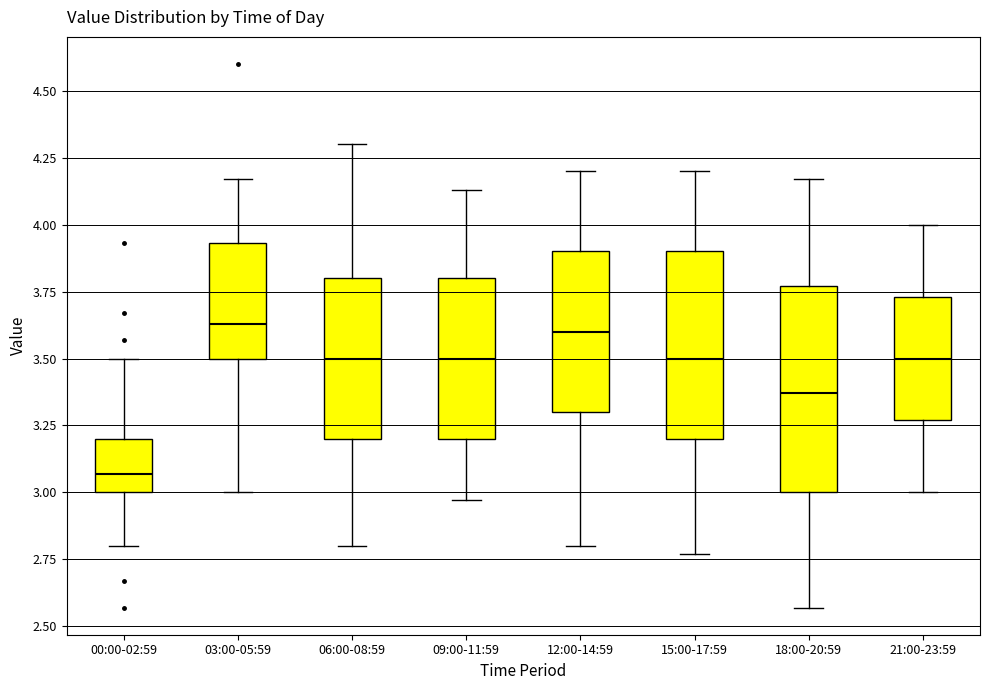

Comparing the boxes themselves (not the whiskers), which one is the tallest?

18:00-20:59